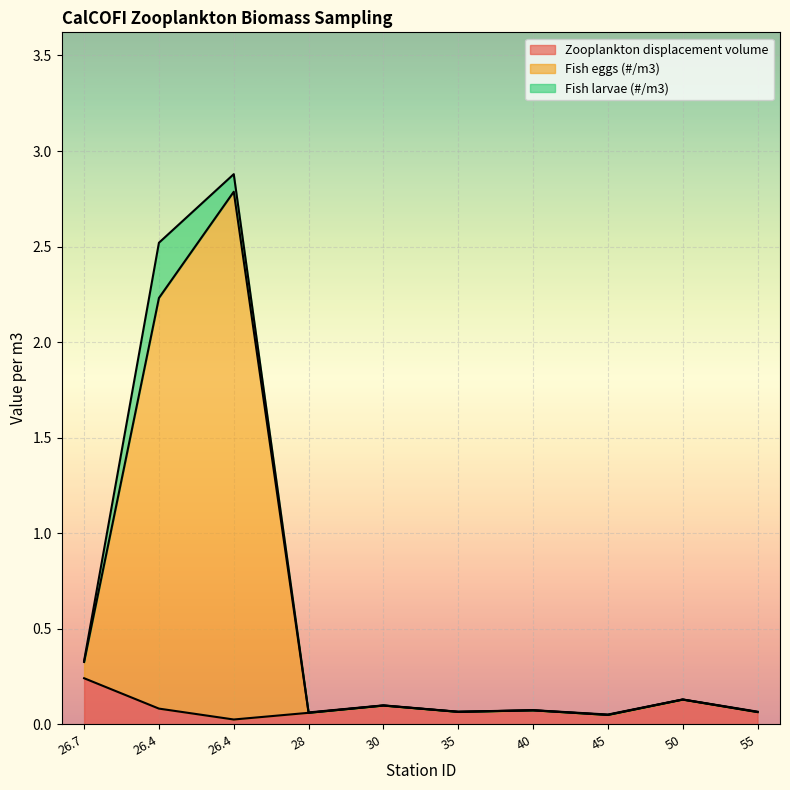

True or false: Zooplankton displacement volume and Fish eggs (#/m3) cross at least once.

False